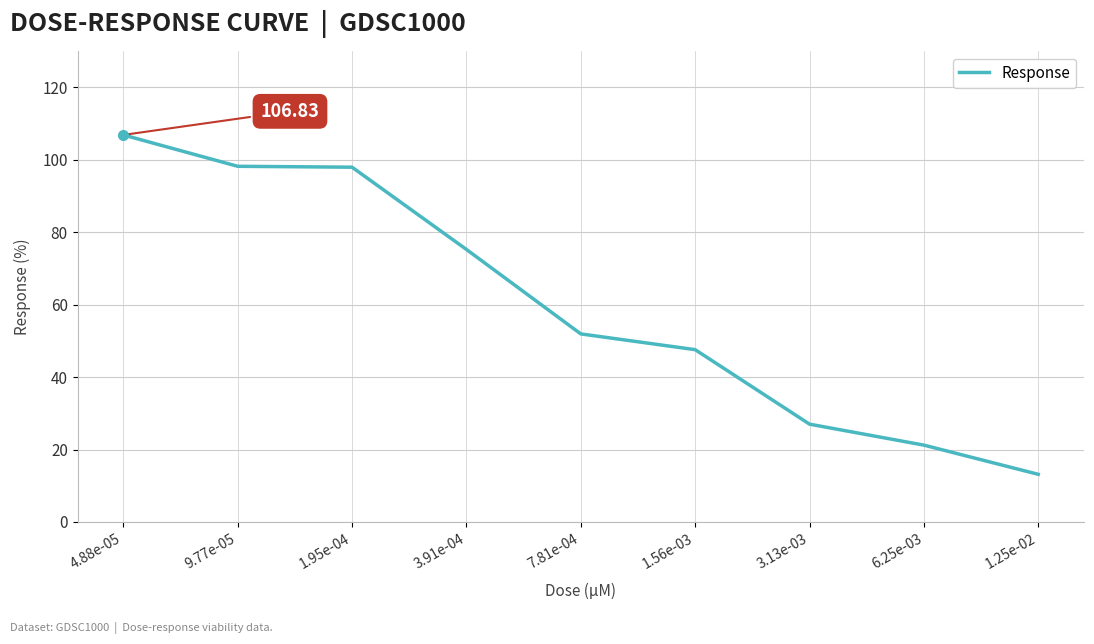

True or false: the data has more than 1 interior local peaks.

False